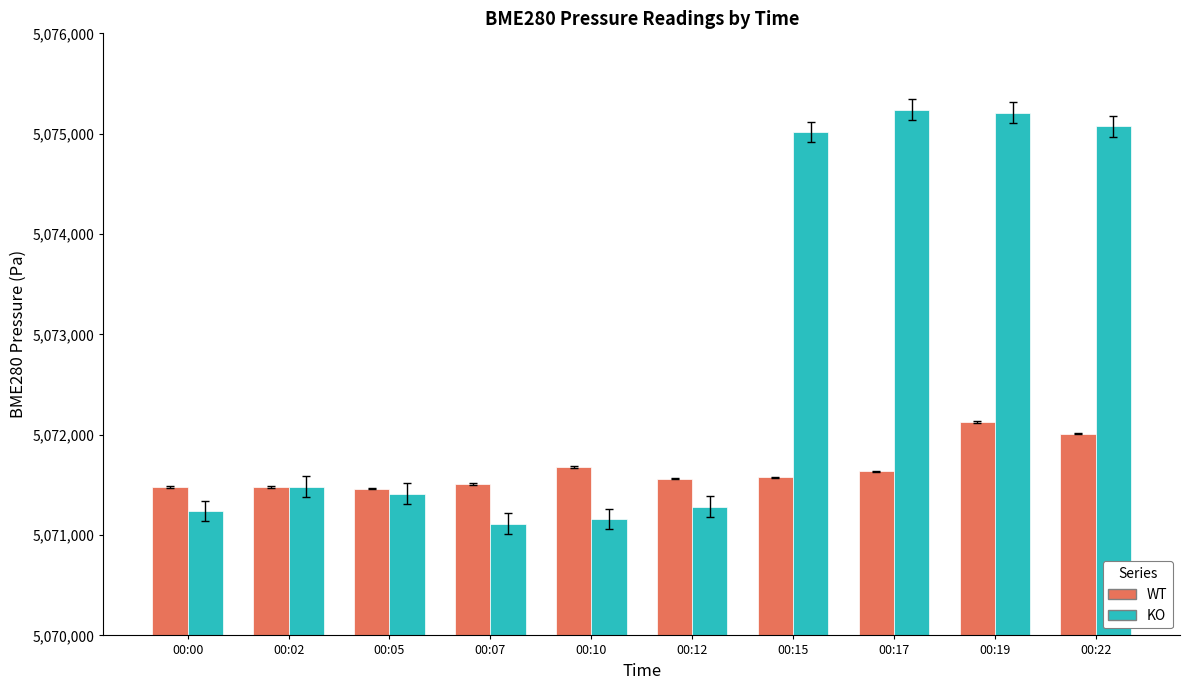

Rank the series by their average value, from highest to lowest.

KO, WT